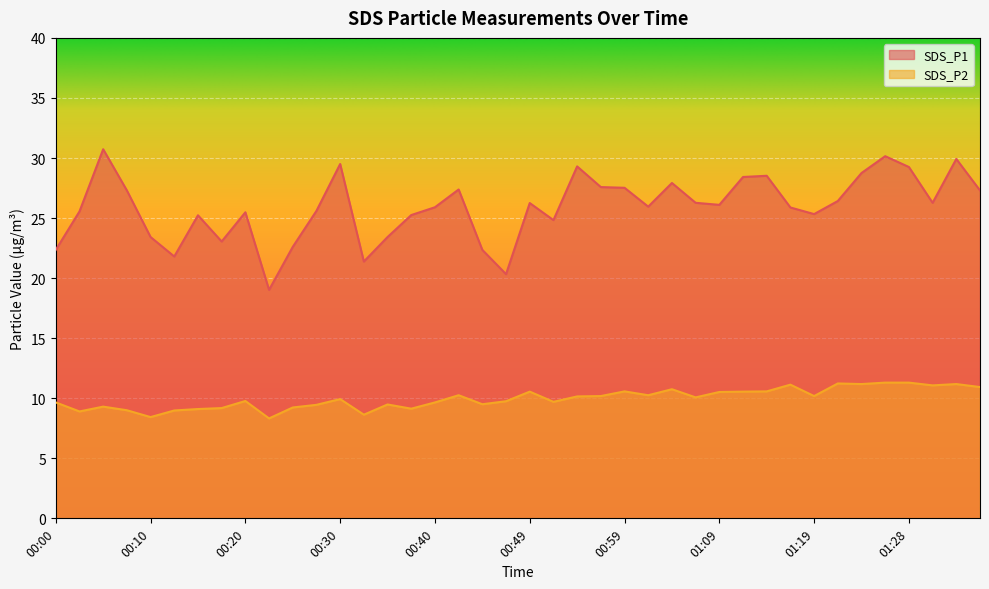

What value does the SDS_P1 series have at 00:08?

27.3